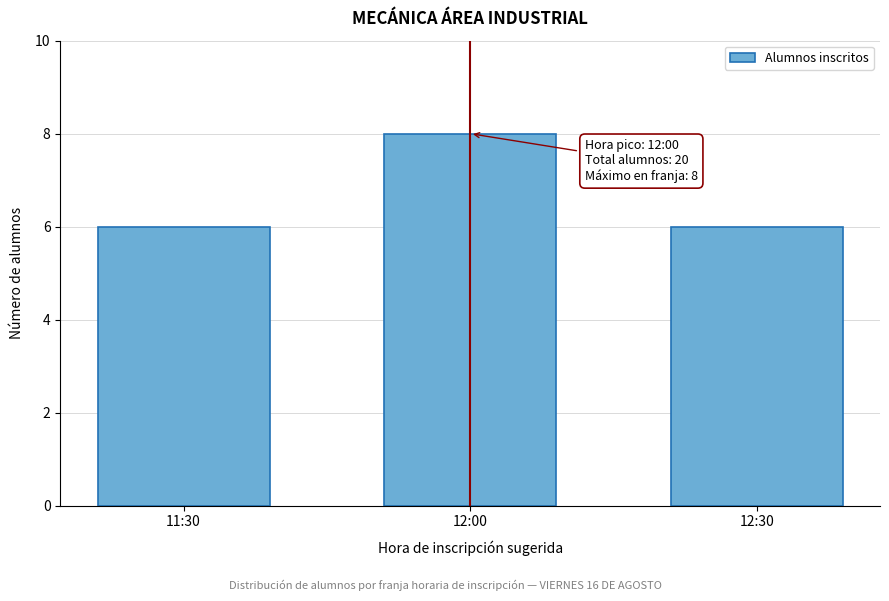

Reading left to right, what are all the values shown in this chart?

6	8	6